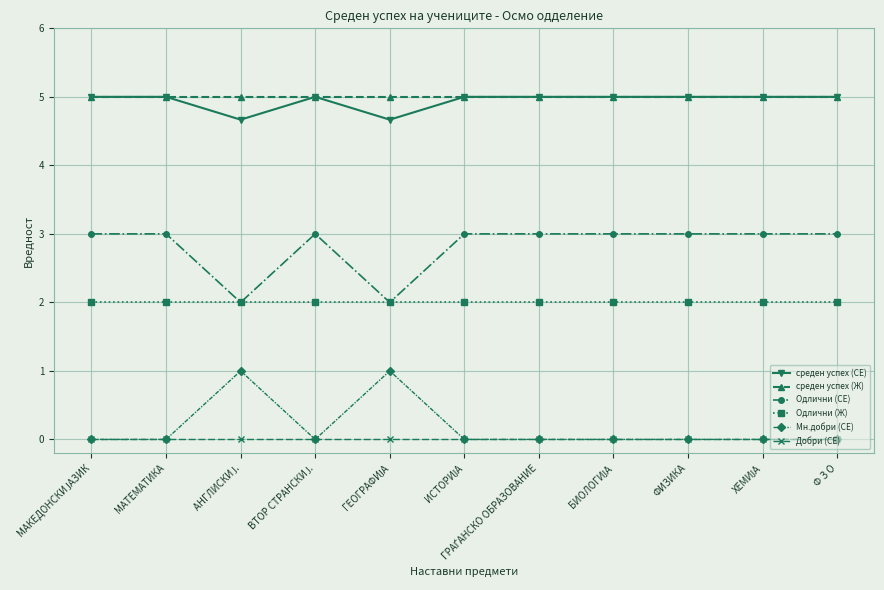

True or false: Одлични (Ж) and среден успех (СЕ) cross at least once.

False